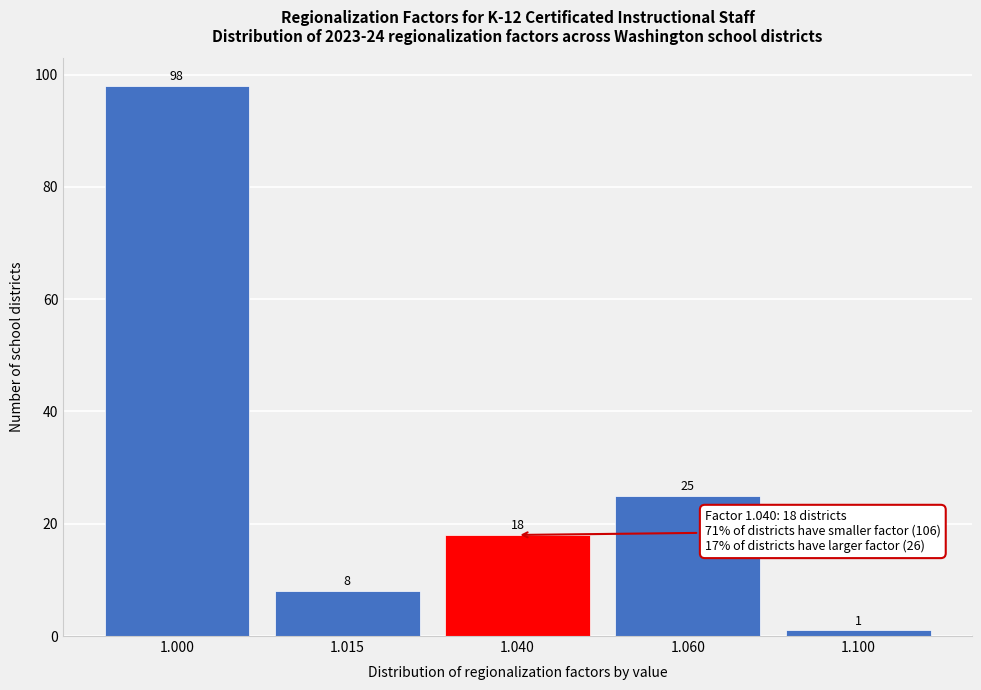

Reading left to right, transcribe all the data shown in this chart.

1.000=98	1.015=8	1.040=18	1.060=25	1.100=1